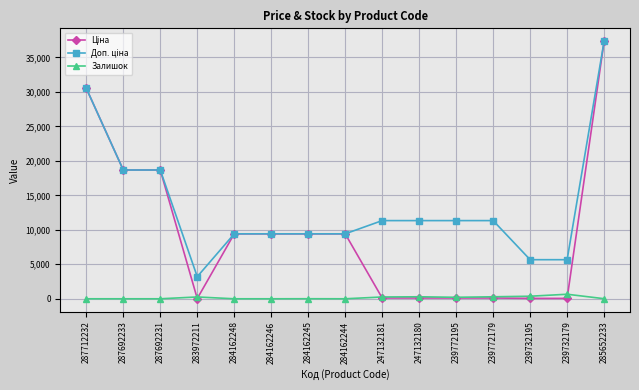

What is the difference between the highest and lowest values at 284162248?

9416.9